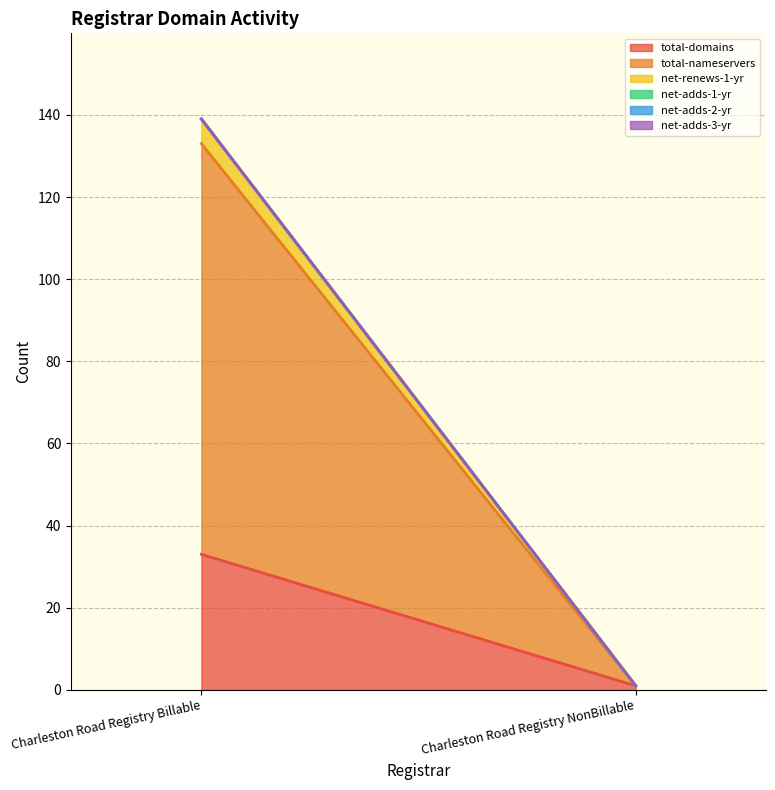

What is the total value across all series at Charleston Road Registry NonBillable?

1